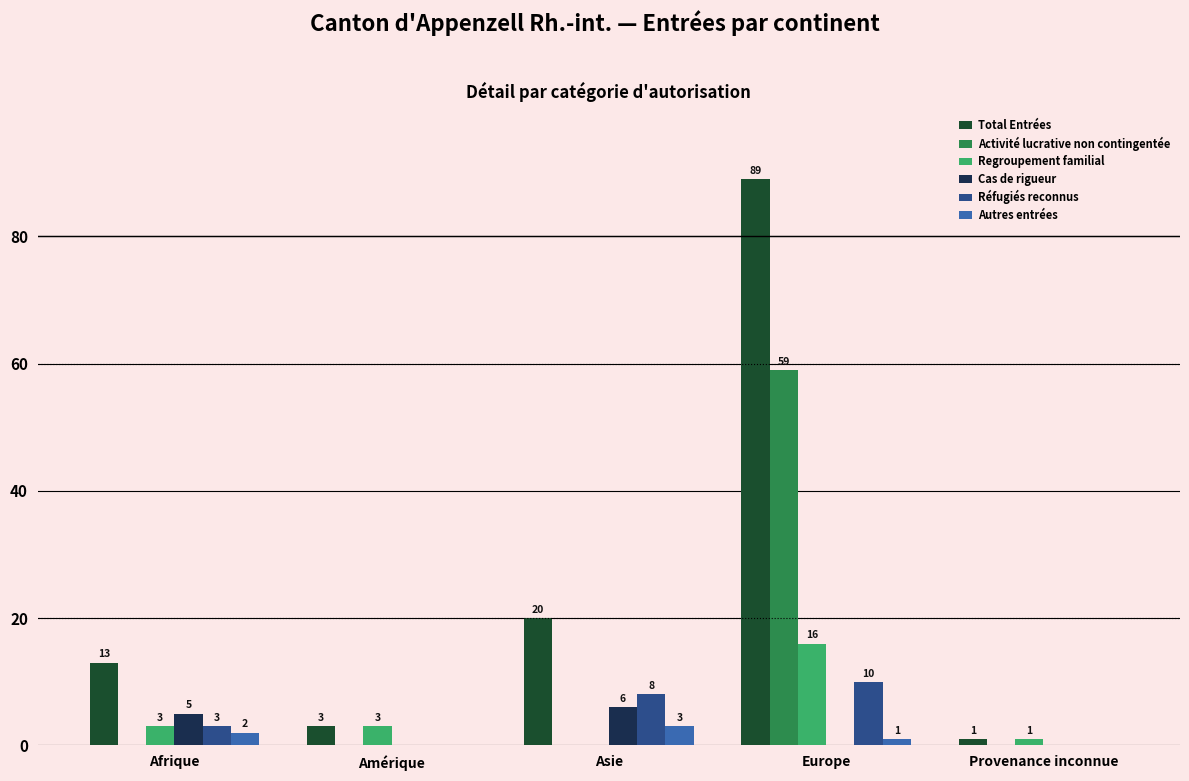

Which series changed the most between Afrique and Asie?

Total Entrées